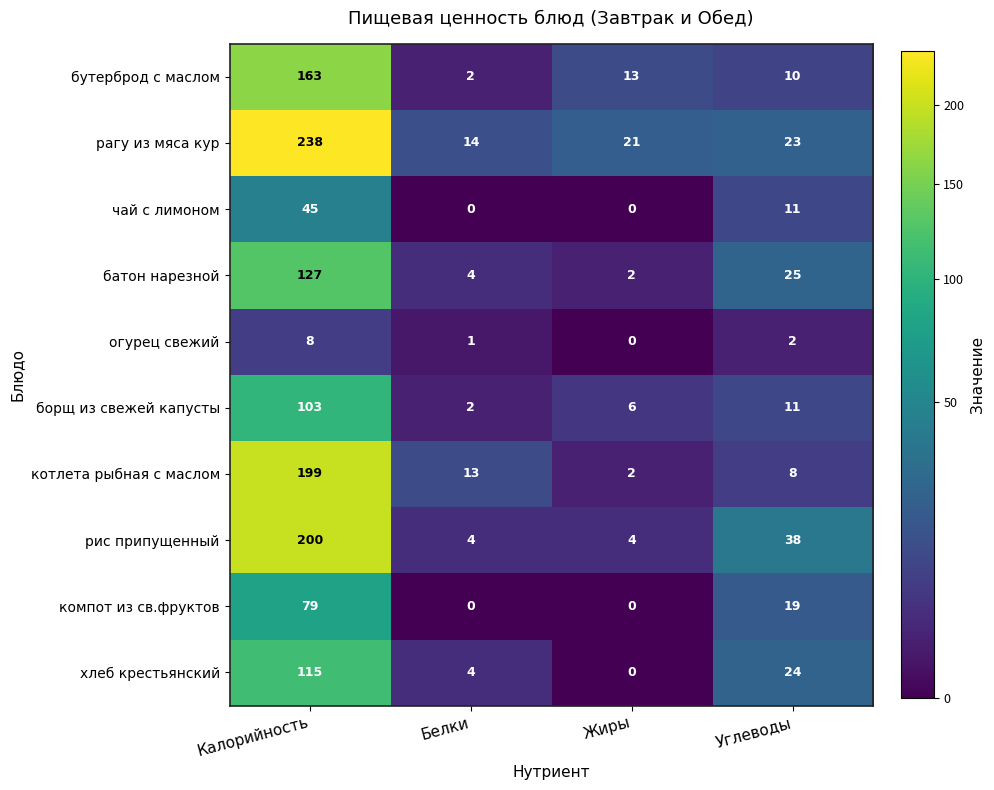

What is the total value across all series at Жиры?

48